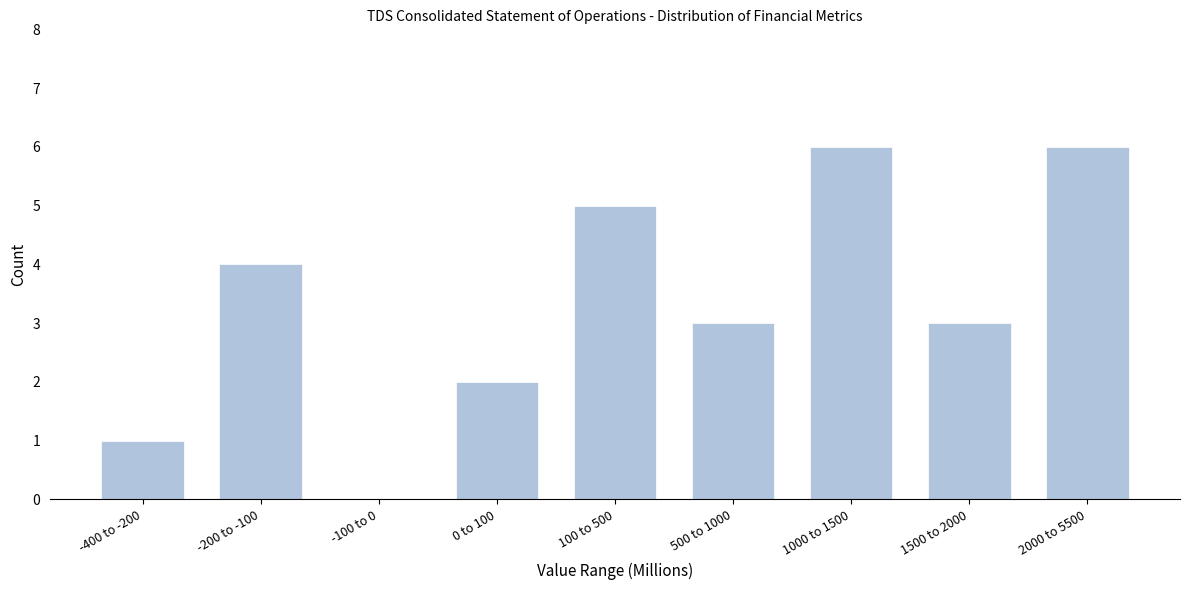

Reading right to left, transcribe all the data shown in this chart.

2000 to 5500=6	1500 to 2000=3	1000 to 1500=6	500 to 1000=3	100 to 500=5	0 to 100=2	-100 to 0=0	-200 to -100=4	-400 to -200=1